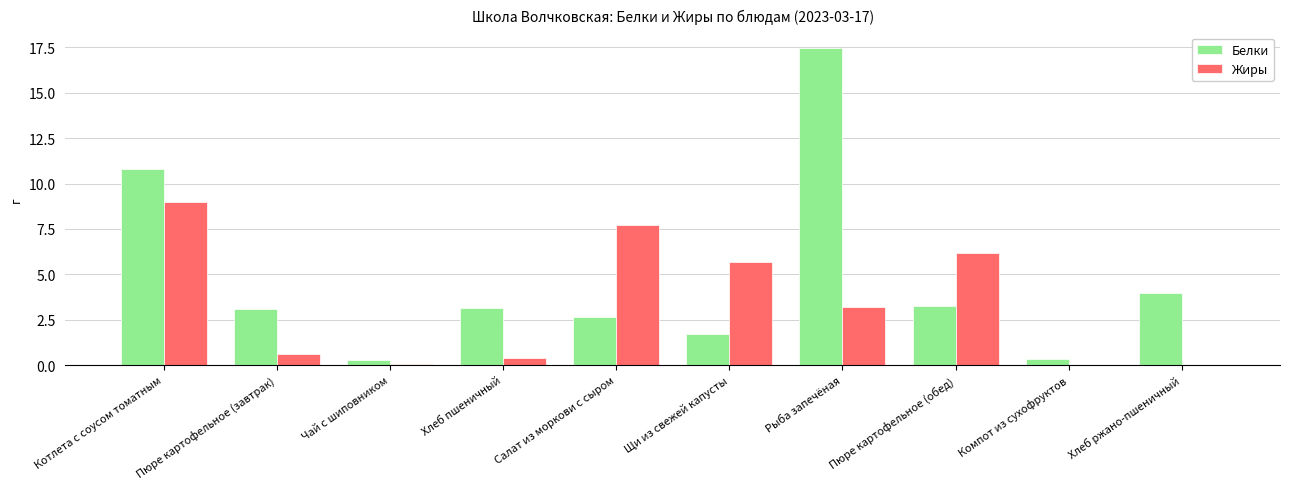

Which series has the largest total across all categories?

Белки